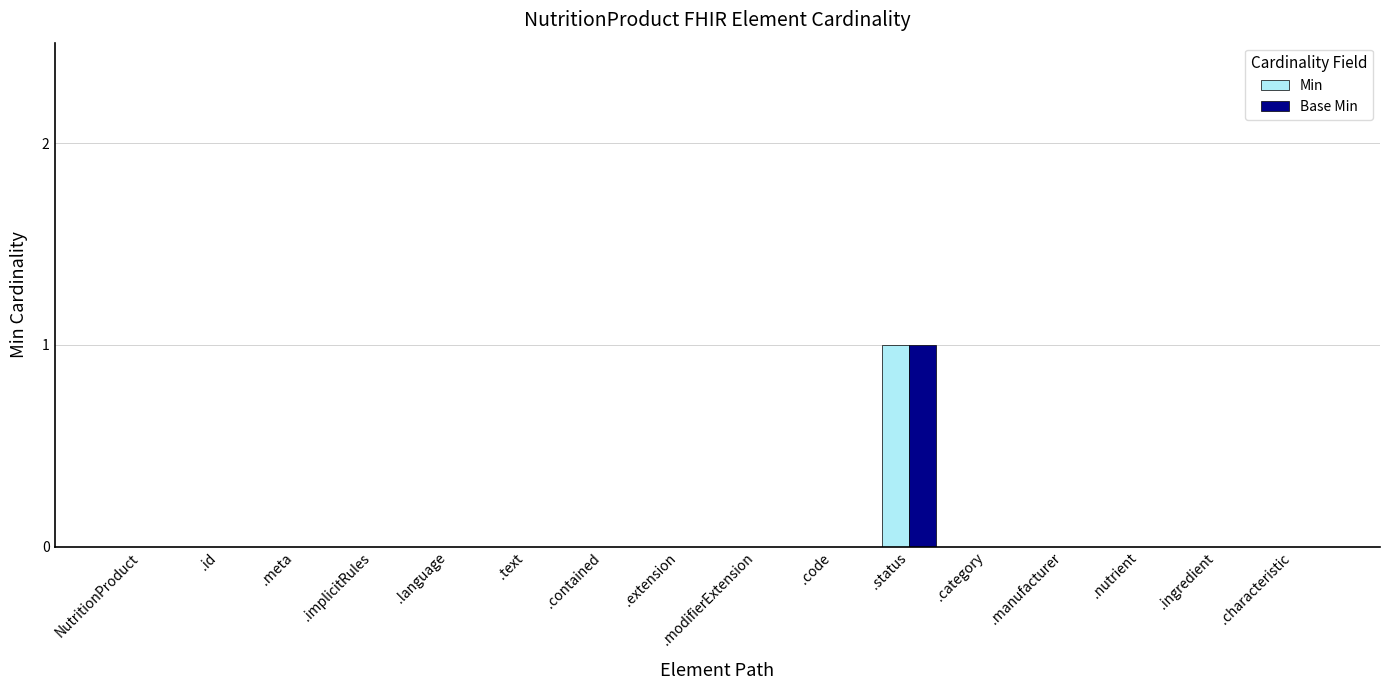

The Min series shows 0 at .ingredient. True or false?

True